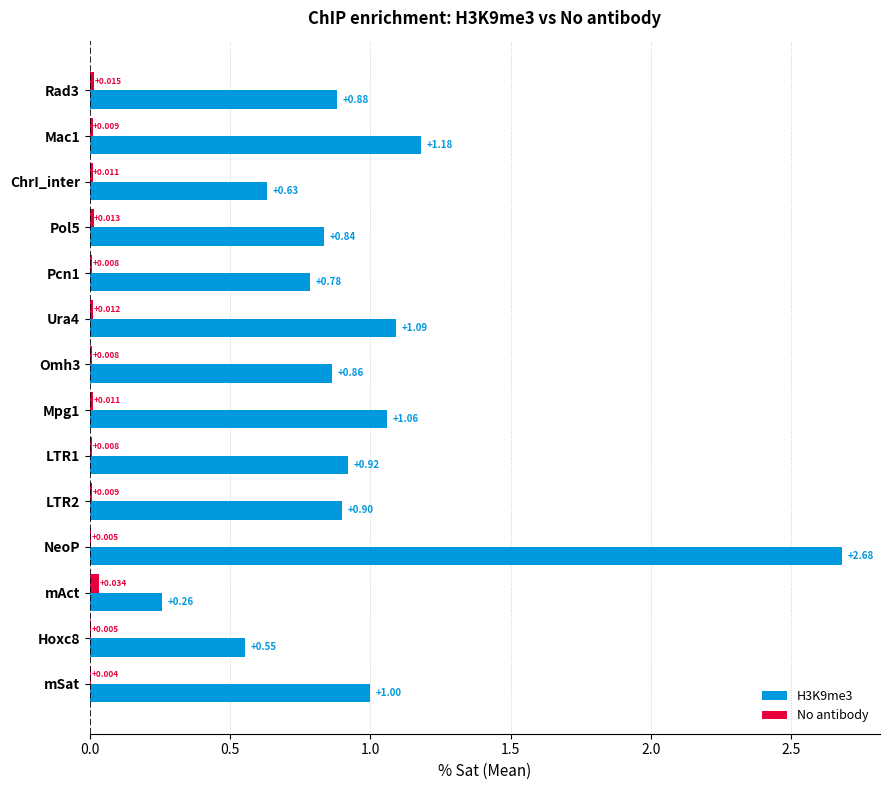

At which category does the chart reach its peak across all series?

NeoP